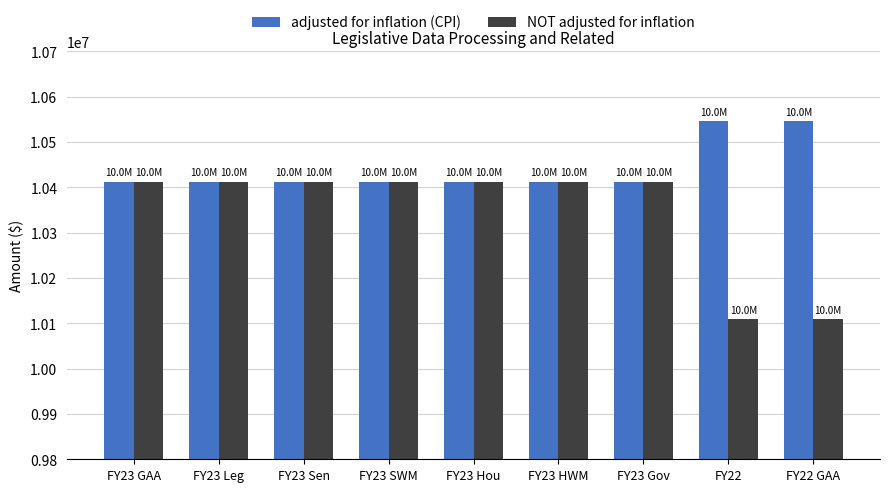

Which series has the largest range (max minus min)?

NOT adjusted for inflation